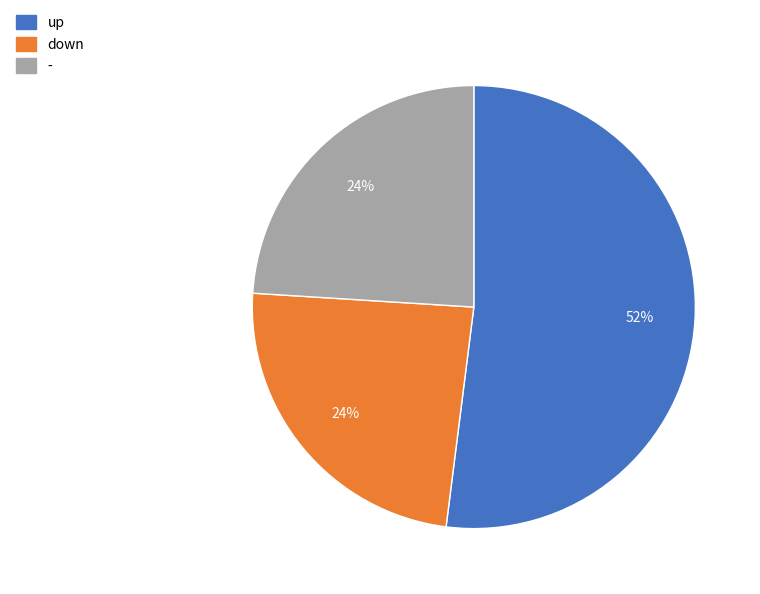

How many segments does this pie chart have?

3